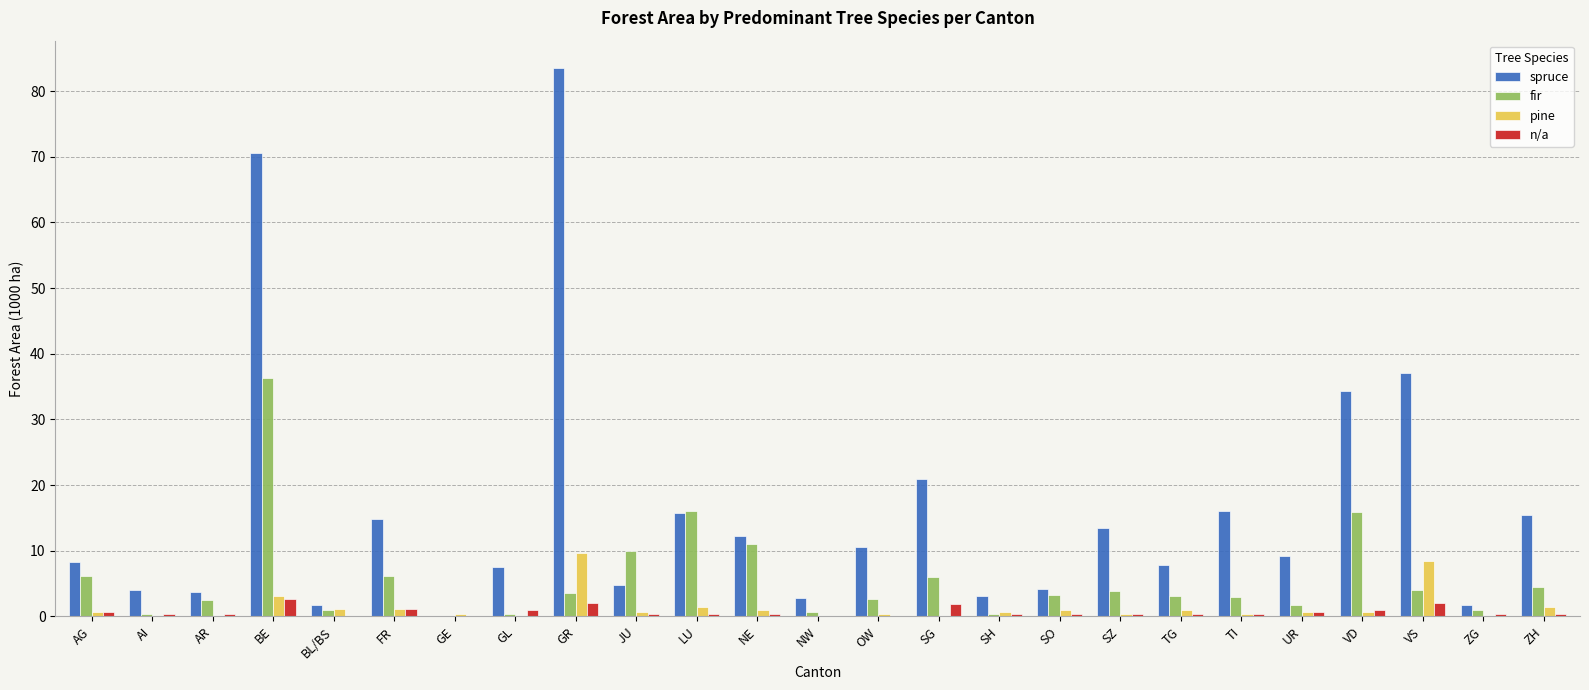

Which series has the largest range (max minus min)?

spruce